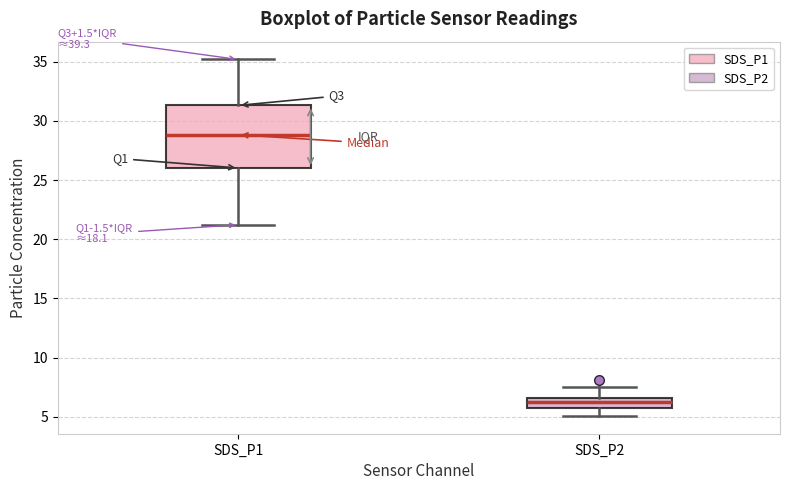

Reading left to right, read every box against the y-axis: the position of its median line, the range the box covers, and the ends of its whiskers. The values are not printed on the chart, so give them approximately, as read against the axis.

SDS_P1: median 29.0, box 26.0 to 31.5, whiskers 21.0 to 35.0
SDS_P2: median 6.0, box 5.5 to 6.5, whiskers 5.0 to 7.5